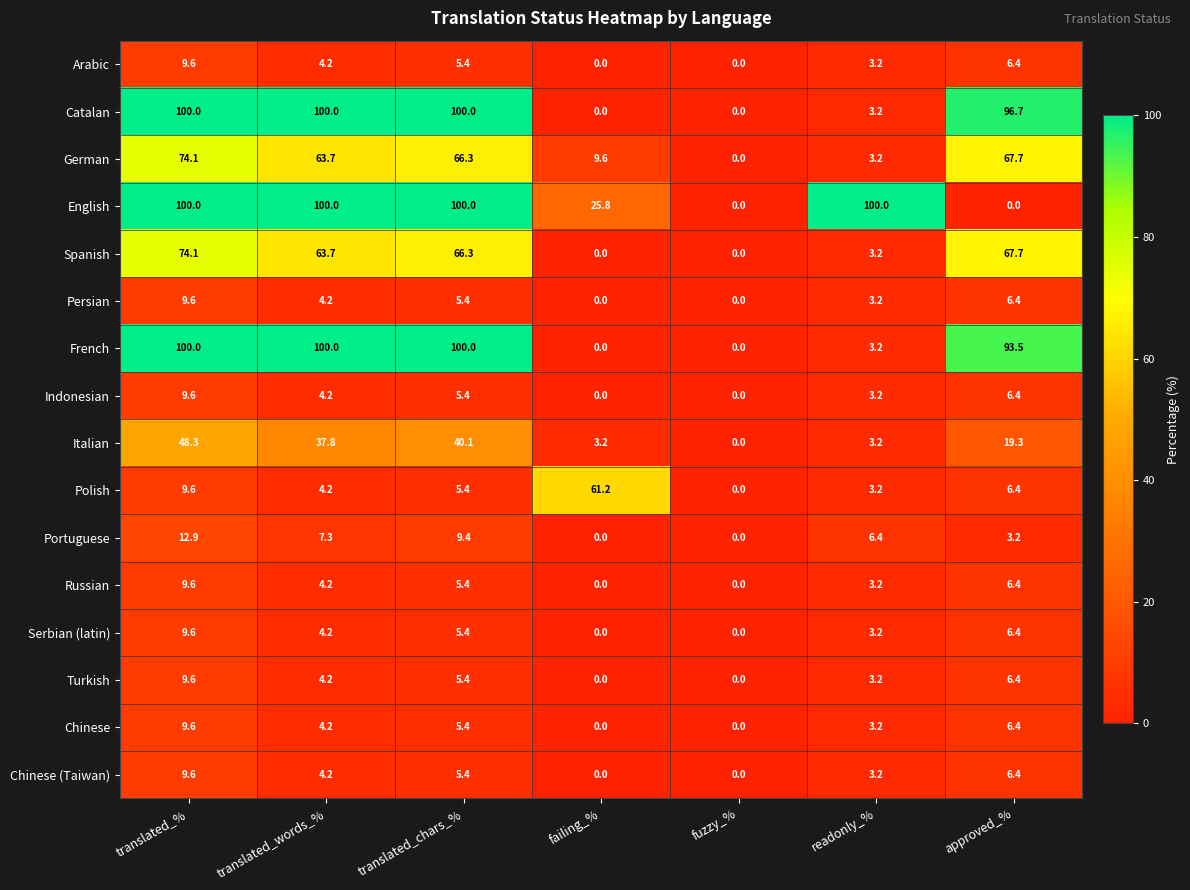

The value of Russian at translated_chars_% is 3.5. True or false?

False